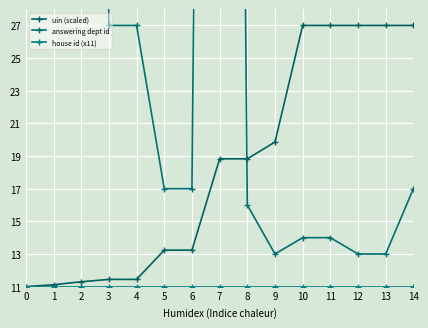

How many lines are shown in the chart?

3